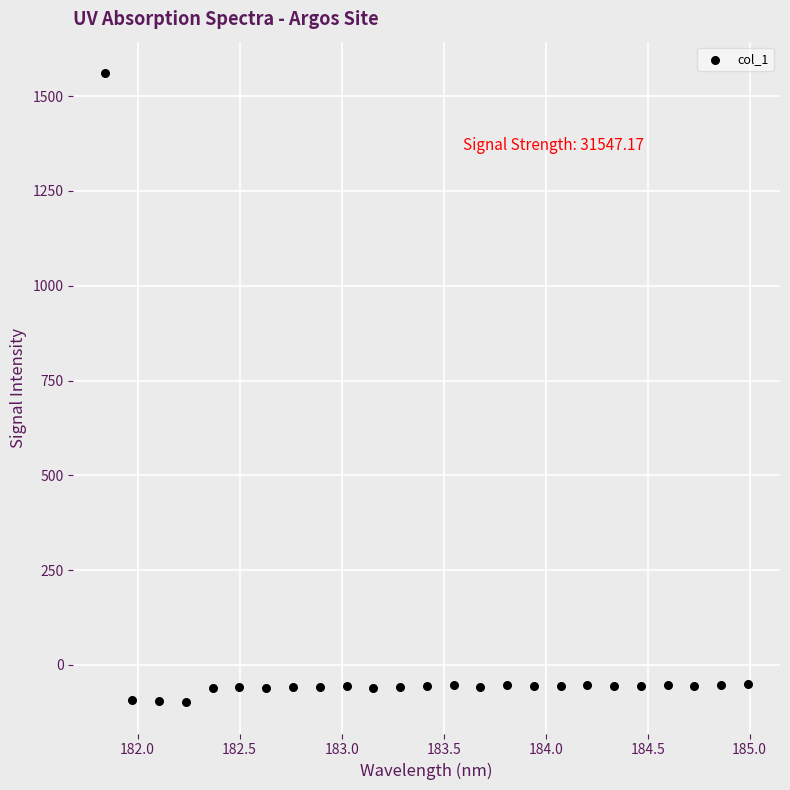

What is the range of X values (max minus min)?

3.1